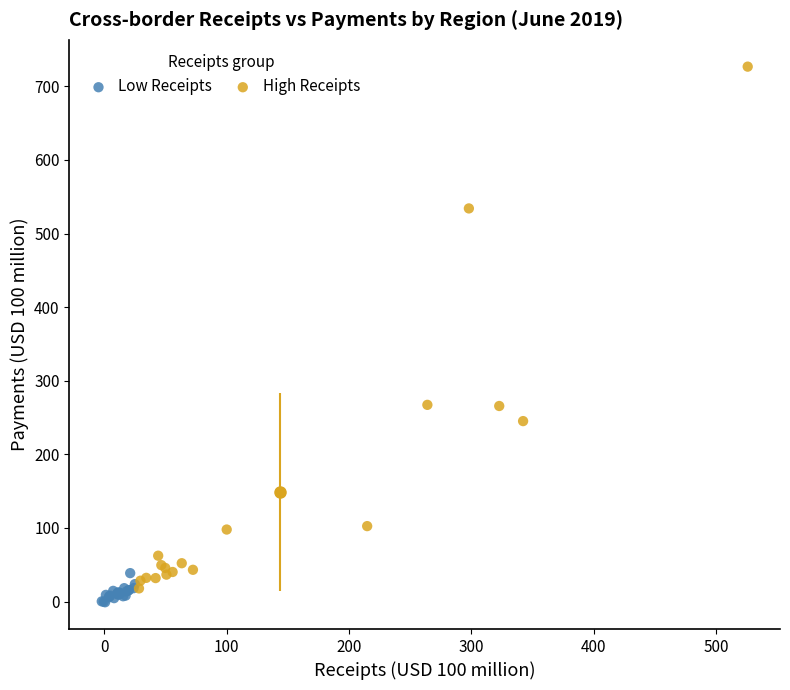

Which series has the largest Y range (max minus min)?

High Receipts